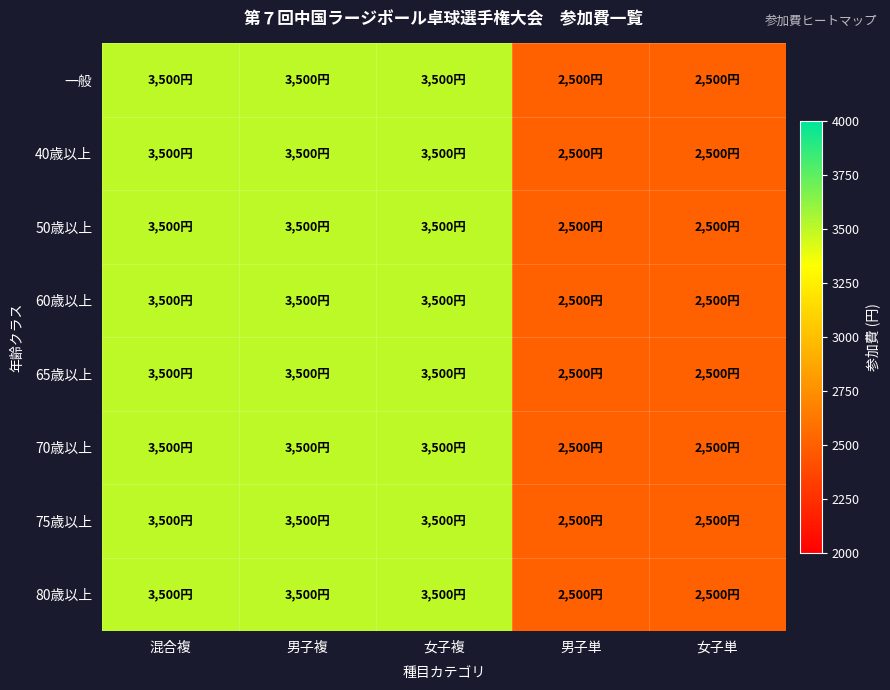

Which series has the largest total across all categories?

一般